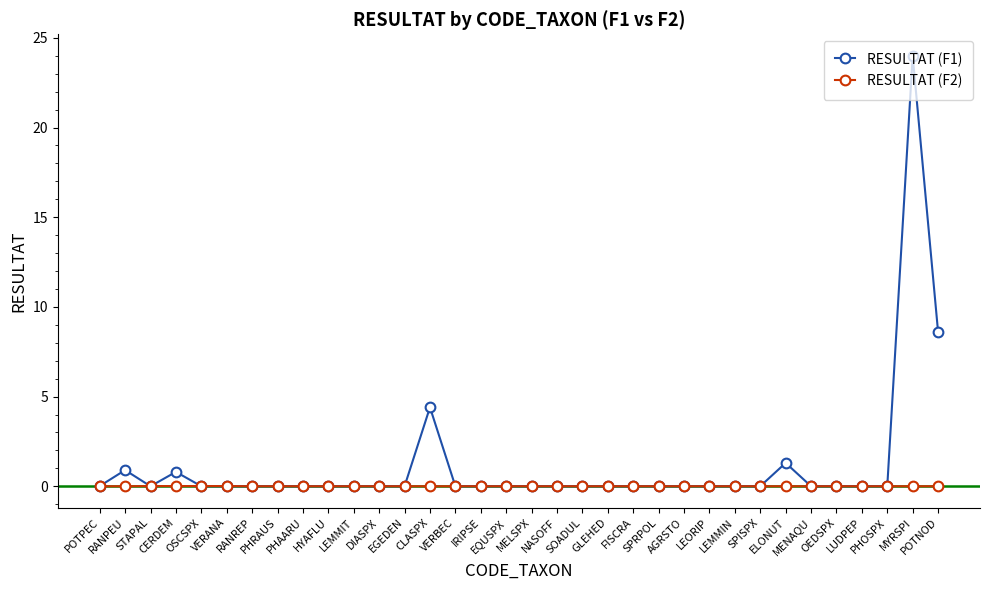

What is the maximum value for RESULTAT (F1)?

24.0